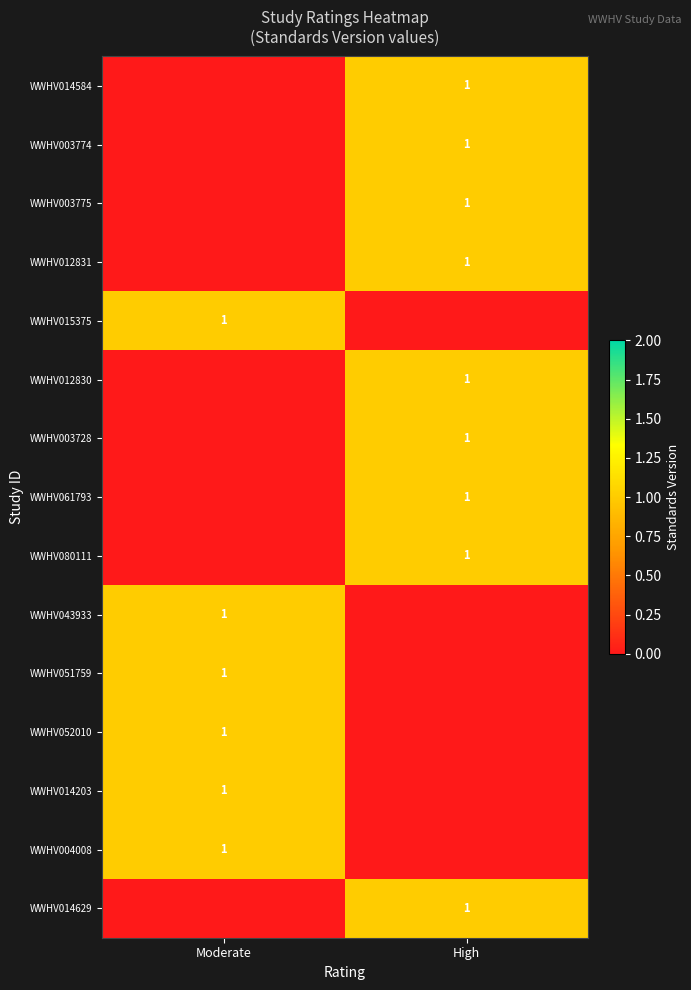

Count the WWHV003775 values in the range 0 to 1.

2